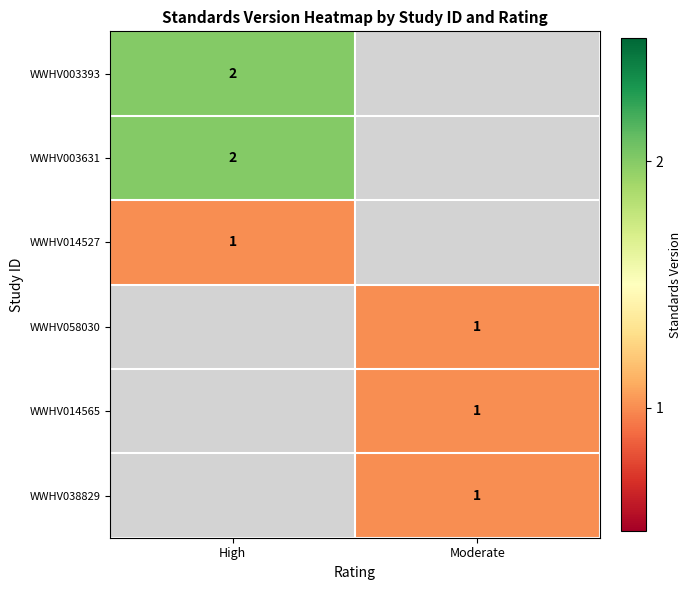

True or false: WWHV003631 has a value of 2 at High.

True